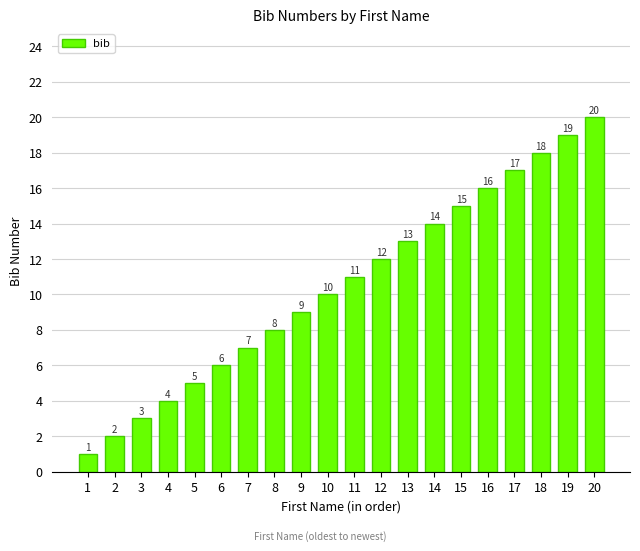

What is the change in value from 1 to 2?

+1